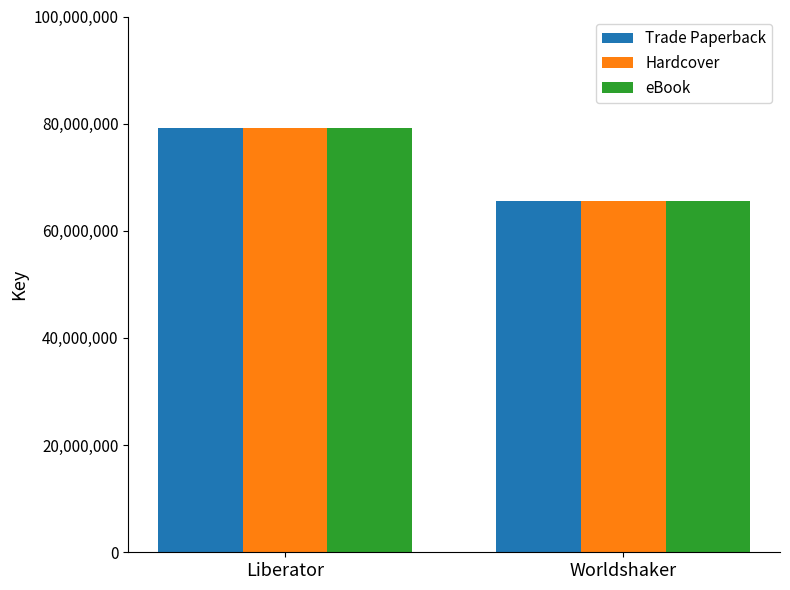

Reading left to right, what are all the values shown in this chart?

Trade Paperback: 79181840	65590882
Hardcover: 79181840	65590882
eBook: 79181840	65590882